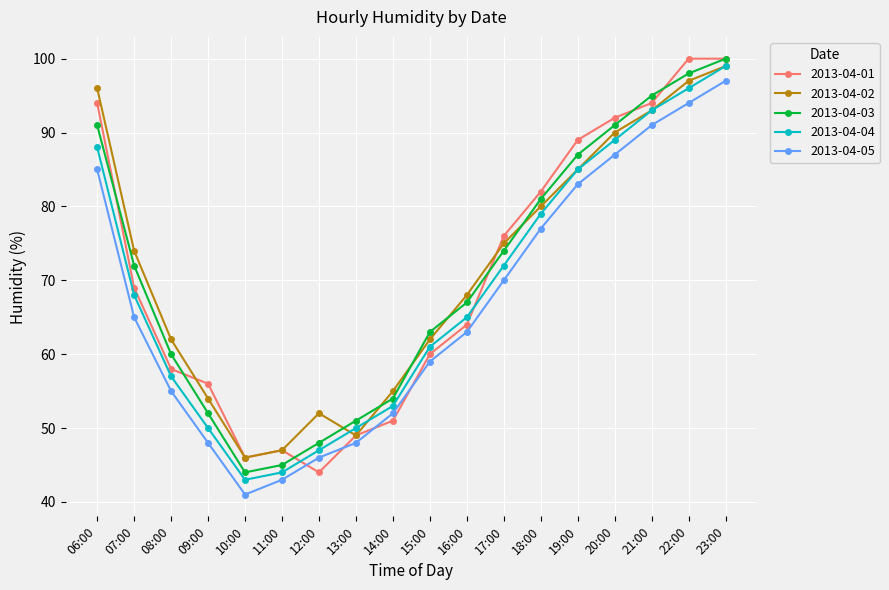

Is this an area chart (filled region under the line)?

No